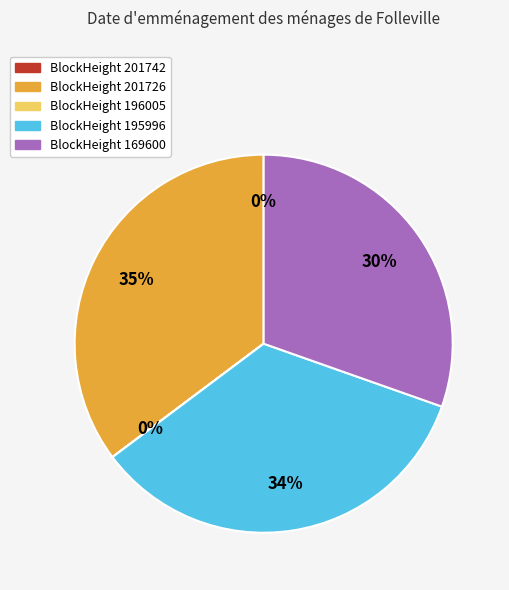

To the nearest percent, what is the difference between the largest and smallest slice percentages?

35%